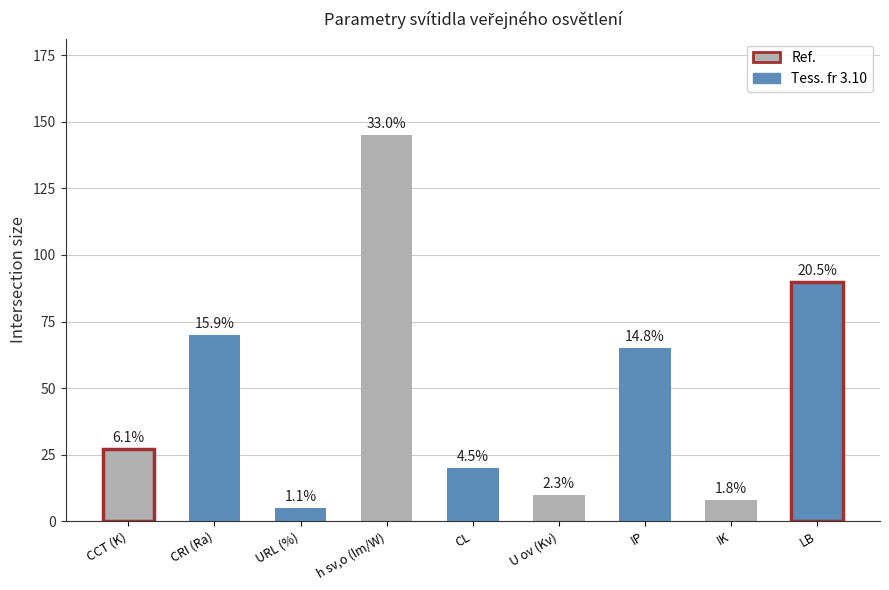

Does the chart contain any negative values?

No